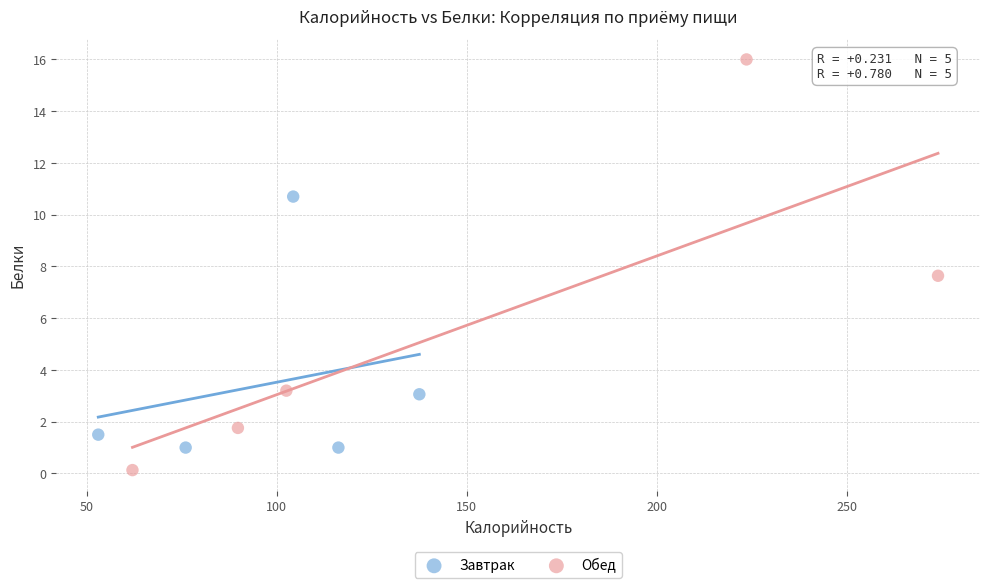

Which series reaches the minimum Y coordinate?

Обед